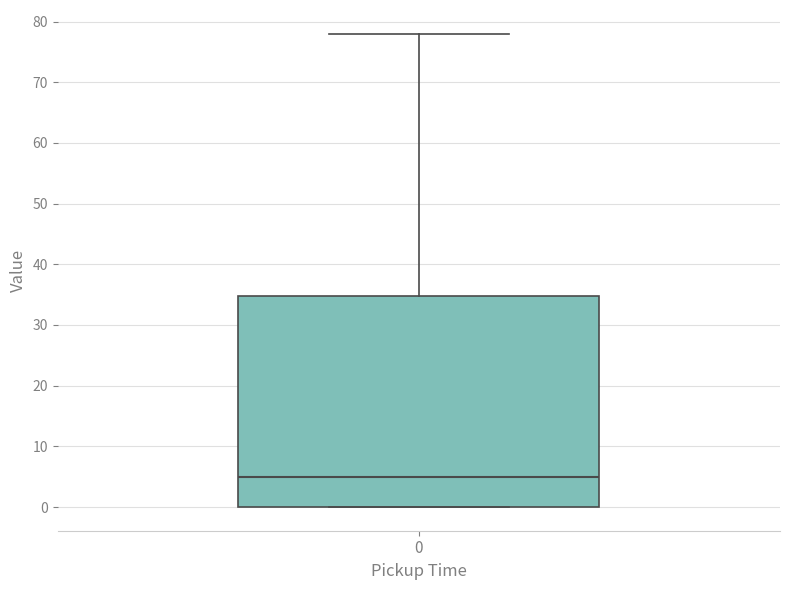

Transcribe this box plot: give where the median line is, the range the box spans, and where the two whiskers end, as read against the y-axis. The values are not printed on the chart, so give them approximately, as read against the axis.

median 5, box 0 to 35, whiskers 0 to 78